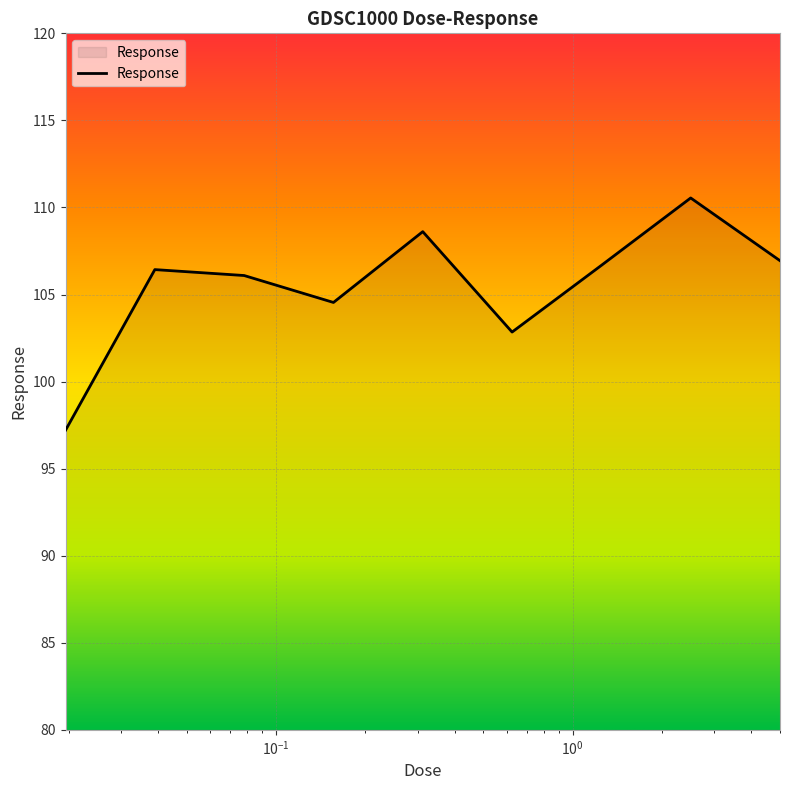

What is the greatest value displayed?

110.5